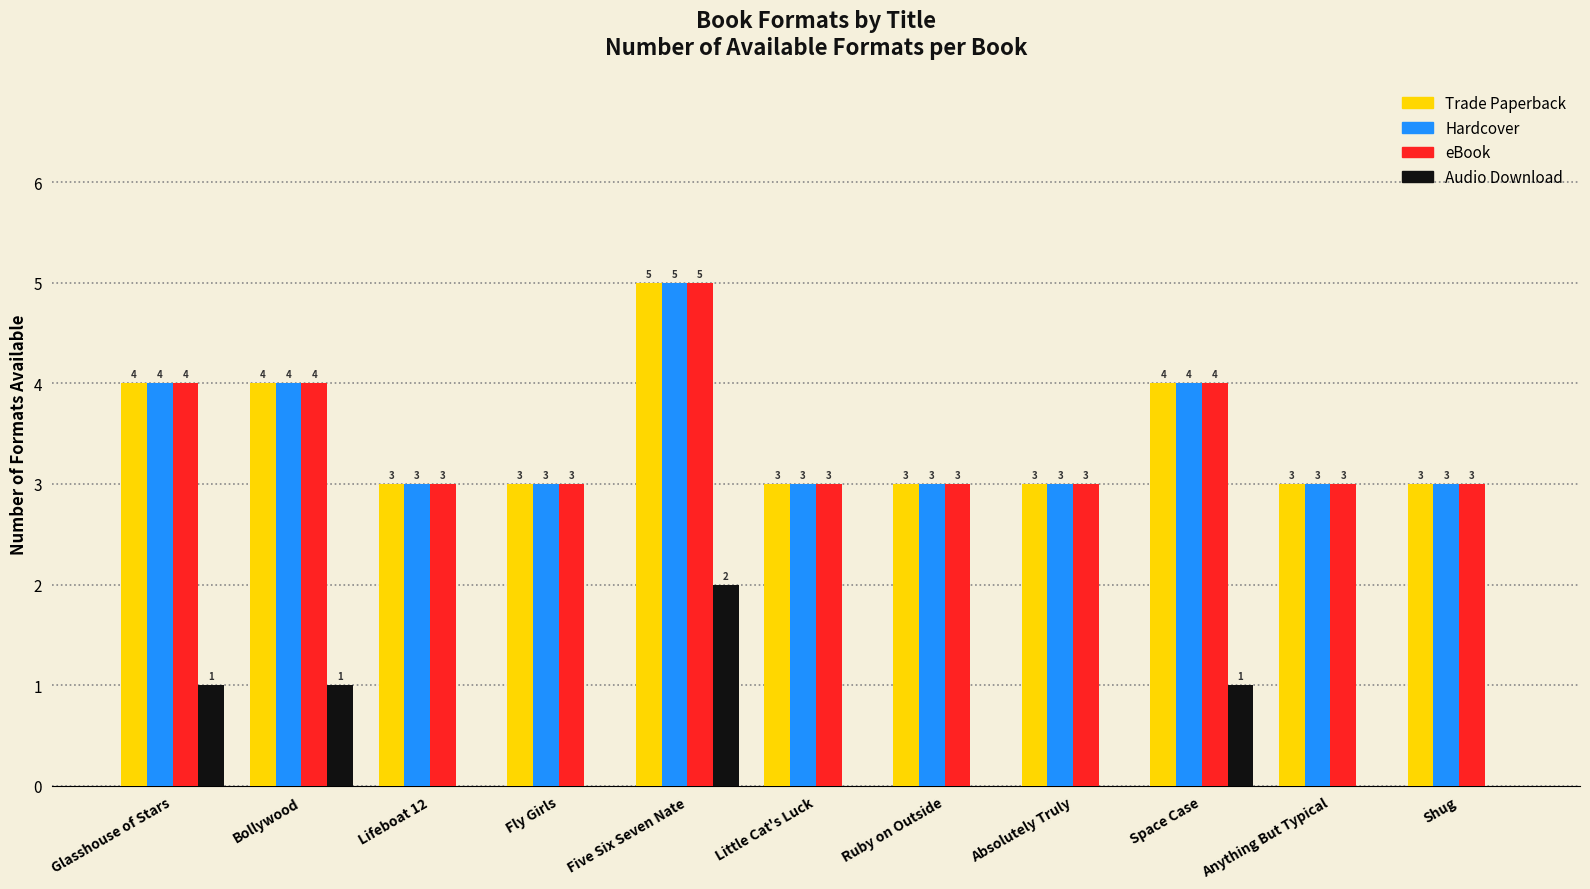

Reading right to left, what are all the values shown in this chart?

Trade Paperback: 3	3	4	3	3	3	5	3	3	4	4
Hardcover: 3	3	4	3	3	3	5	3	3	4	4
eBook: 3	3	4	3	3	3	5	3	3	4	4
Audio Download: 0	0	1	0	0	0	2	0	0	1	1